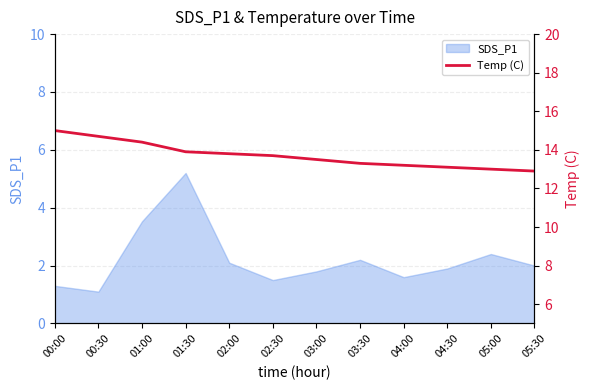

At which category does the chart reach its peak across all series?

00:00